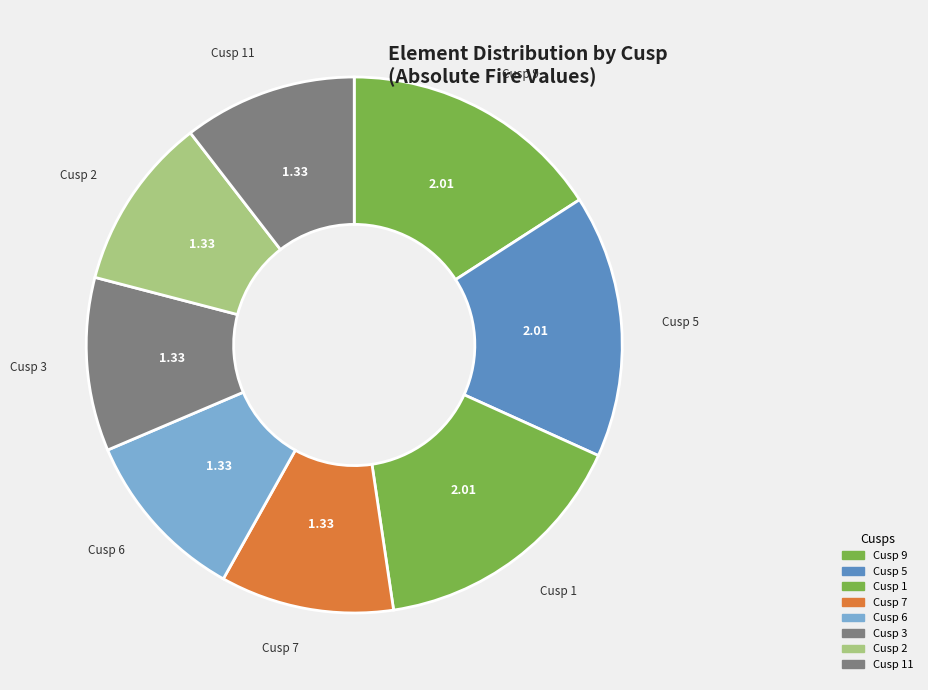

How many slices are in this pie chart?

8